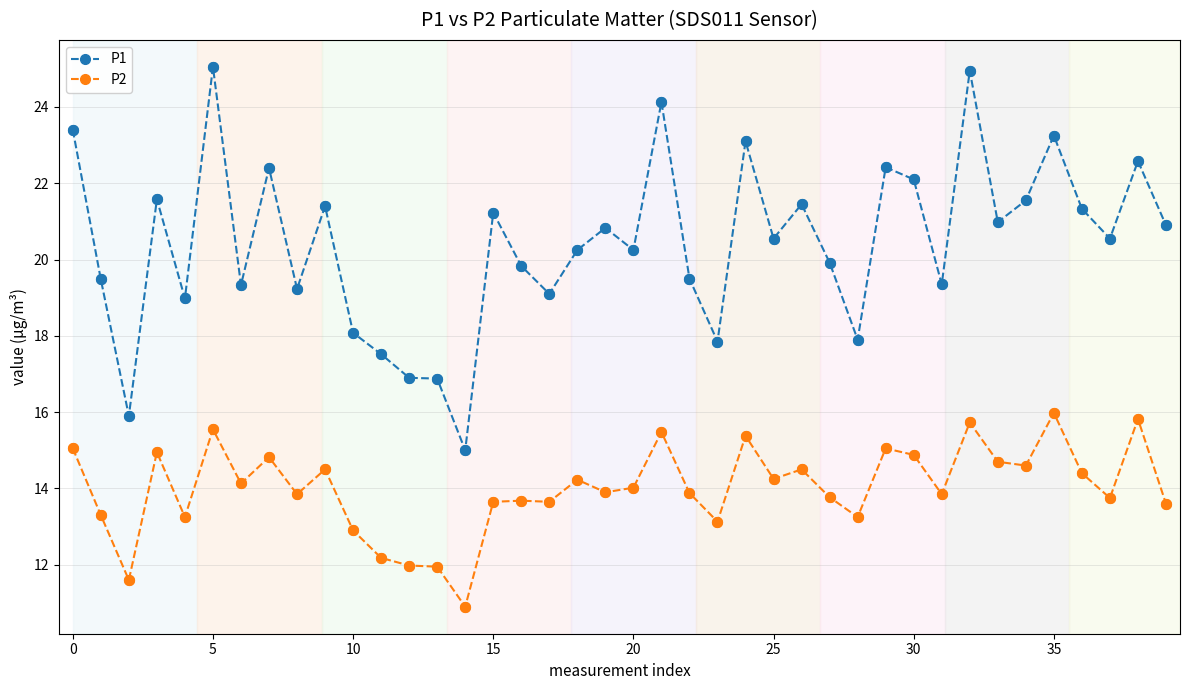

Which series has the largest total across all categories?

P1